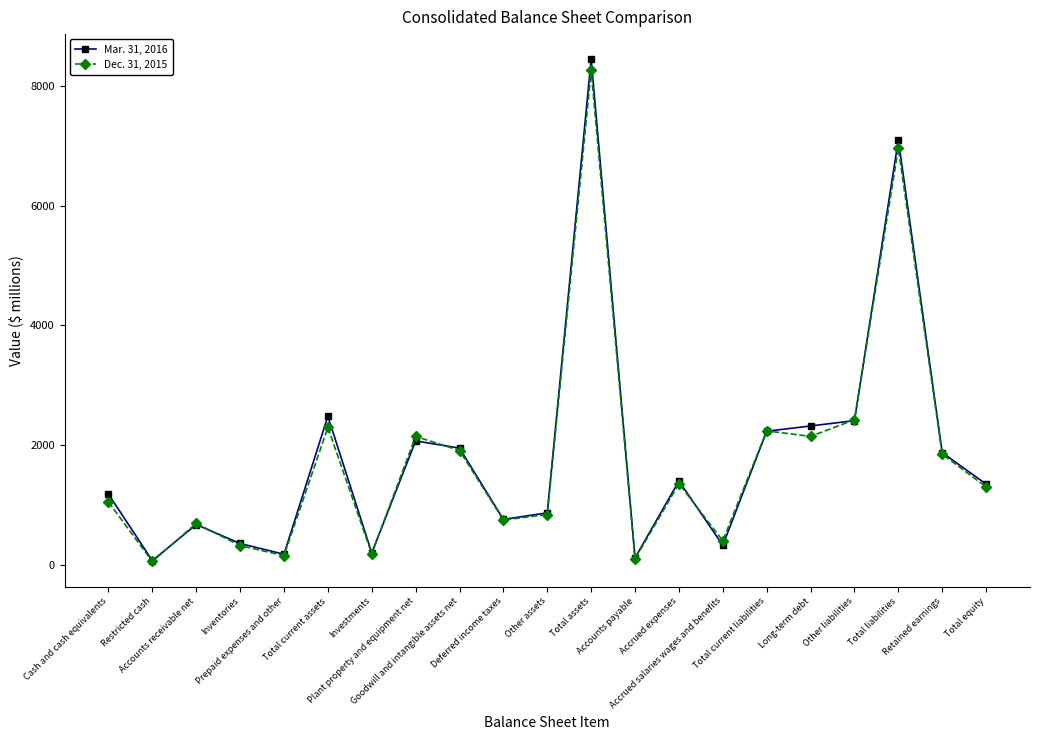

What is the difference between the highest and lowest values at Accrued salaries wages and benefits?

75